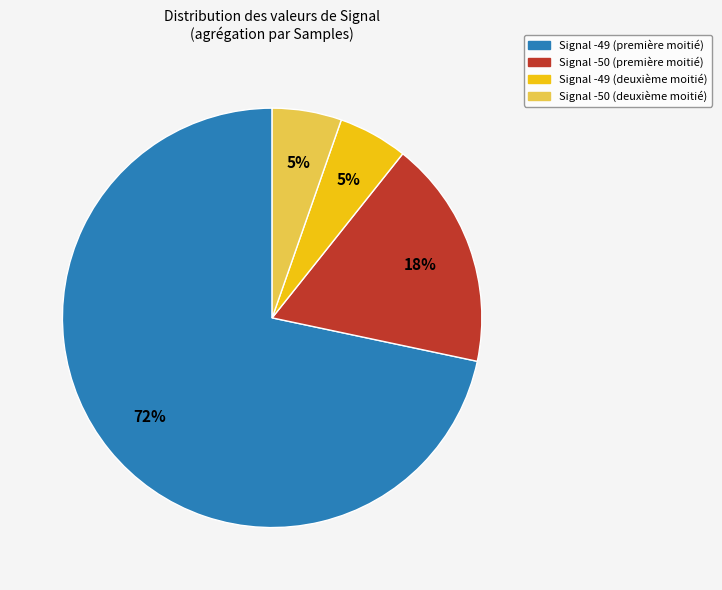

Is there any slice that represents more than half of the pie?

Yes